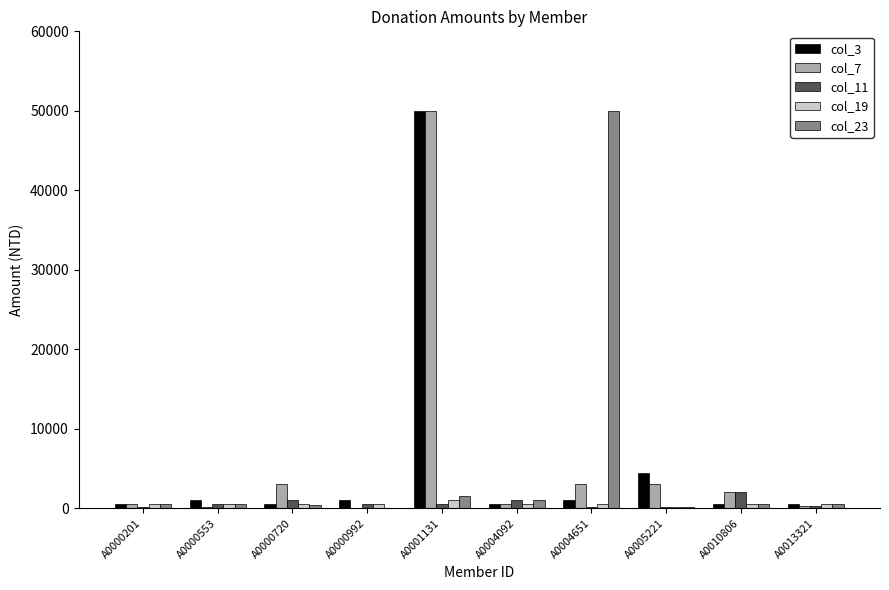

At which category is the sum across all series the highest?

A0001131